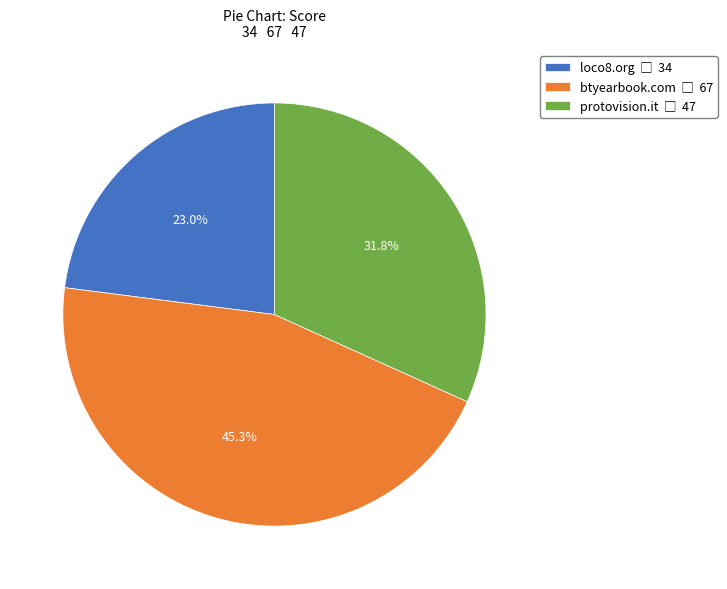

Rank the categories by value from lowest to highest.

loco8.org, protovision.it, btyearbook.com